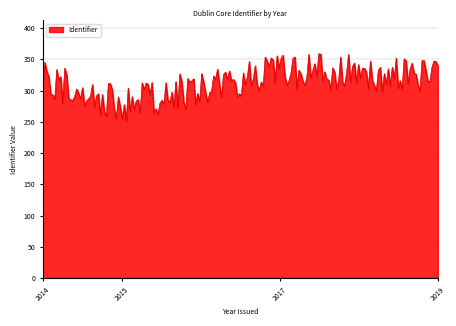

What is the difference between the maximum and minimum values?

108.2